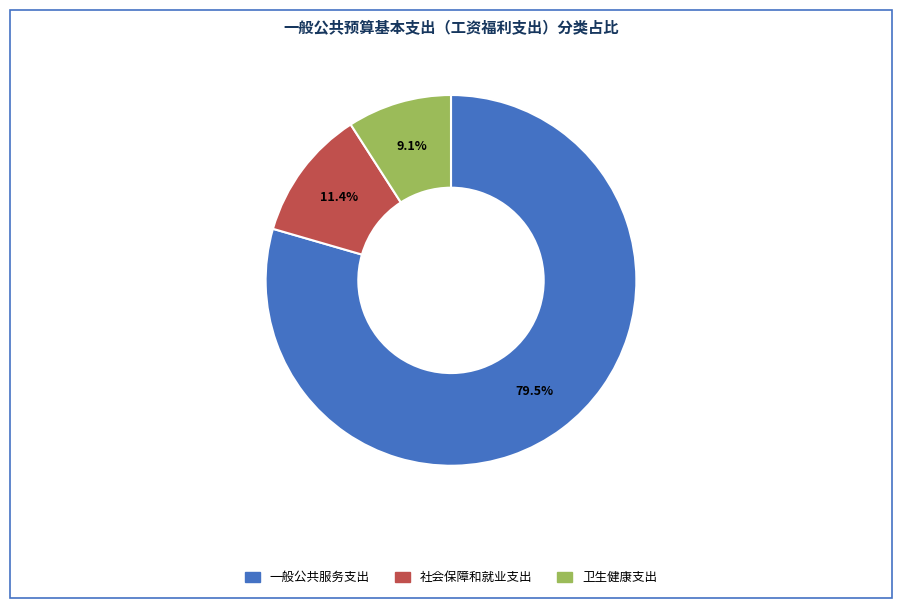

Which category accounts for the majority?

一般公共服务支出